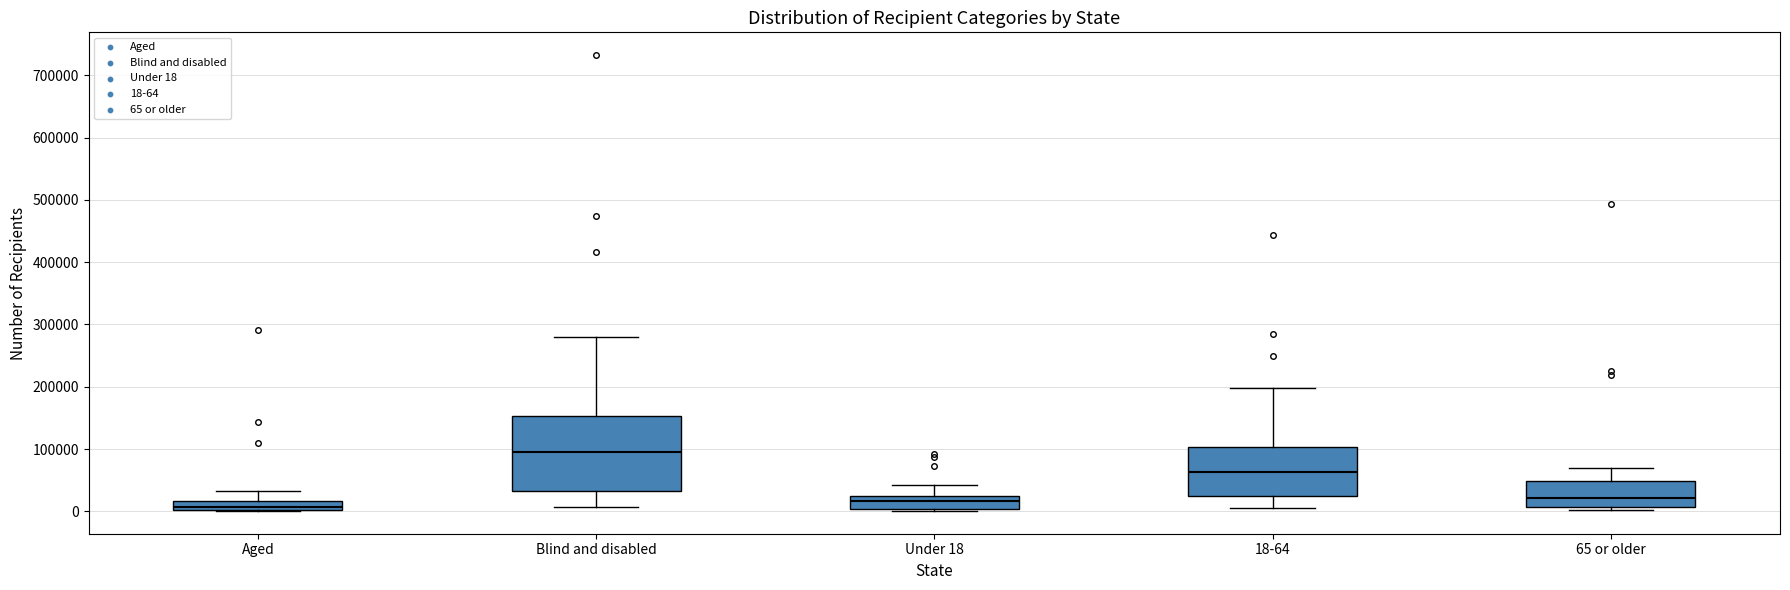

Where does the upper whisker of the box for Aged end on the y-axis? The values are not printed on the chart, so give them approximately, as read against the axis.

30000